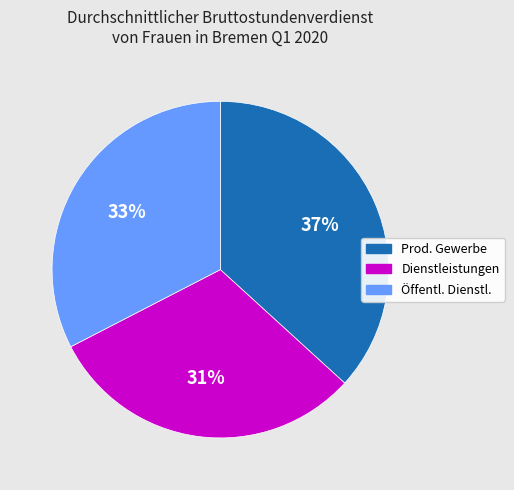

Approximately how many times larger is the value at Prod. Gewerbe compared to Öffentl. Dienstl.?

1.1